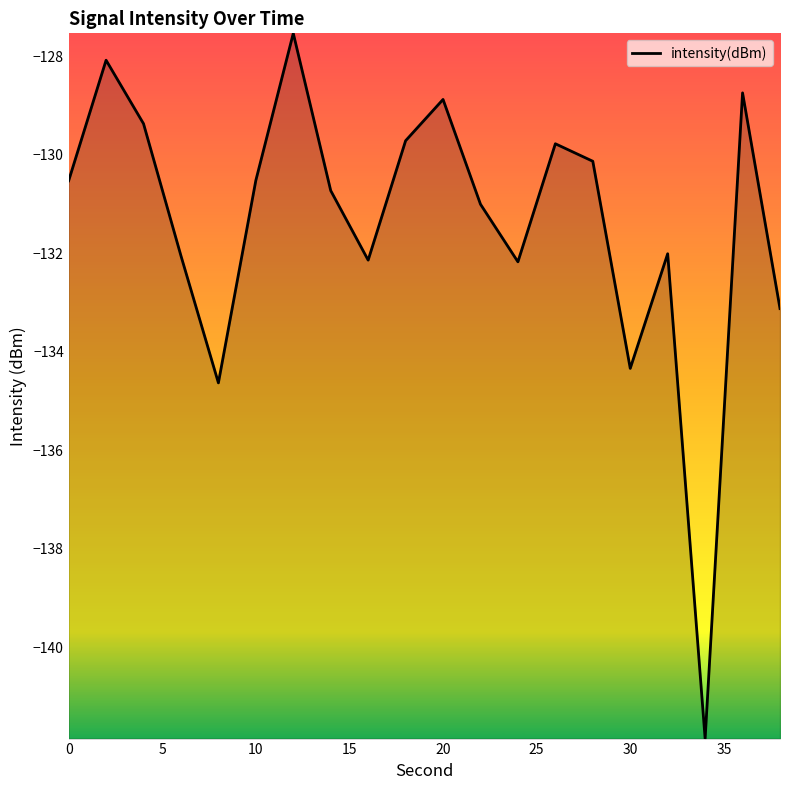

What is the minimum value shown in the chart?

-141.8